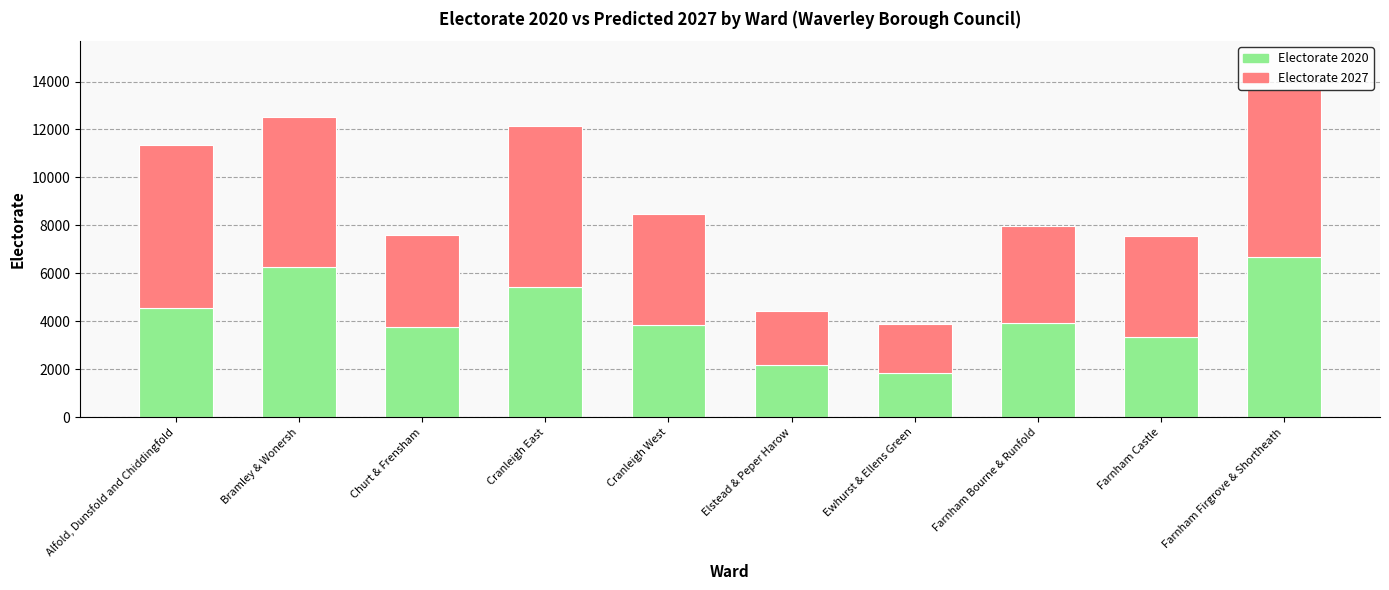

Does the chart contain any negative values?

No